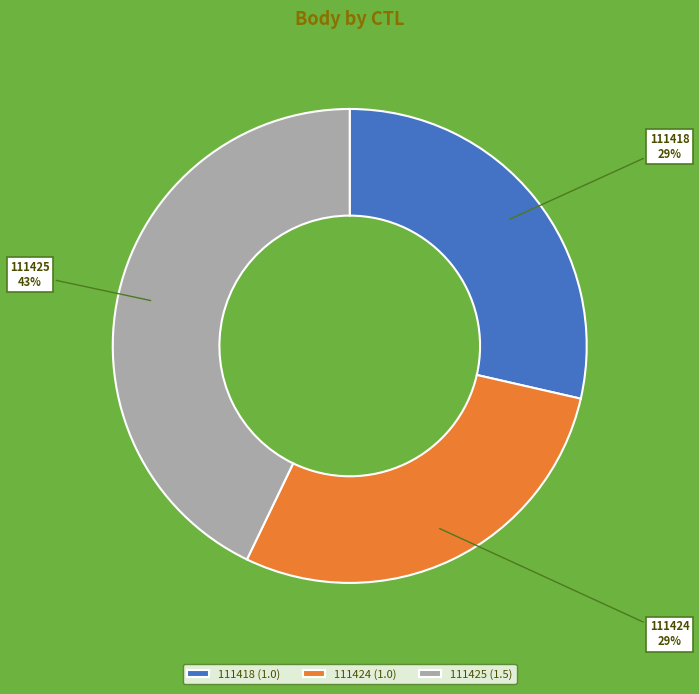

Is the sum of 111424 (1.0) and 111418 (1.0) greater than half?

Yes